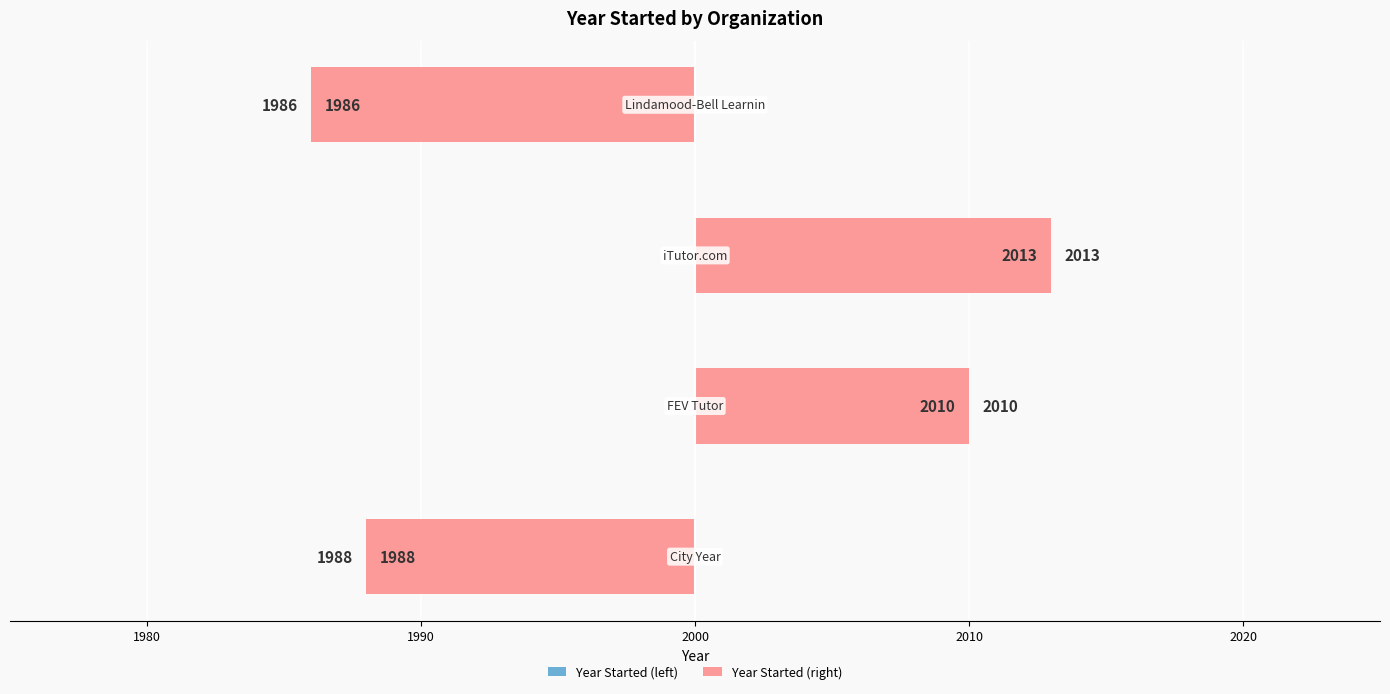

How many values in the Year Started (left) series exceed 10?

1